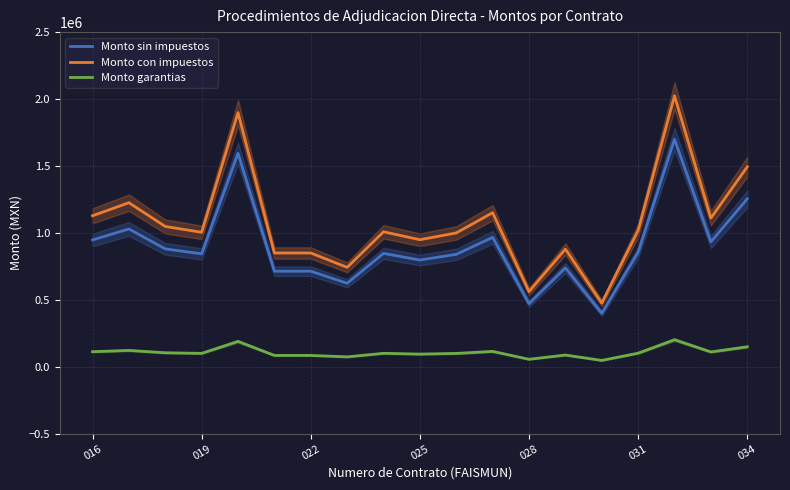

What is the minimum value for Monto con impuestos?

476137.1